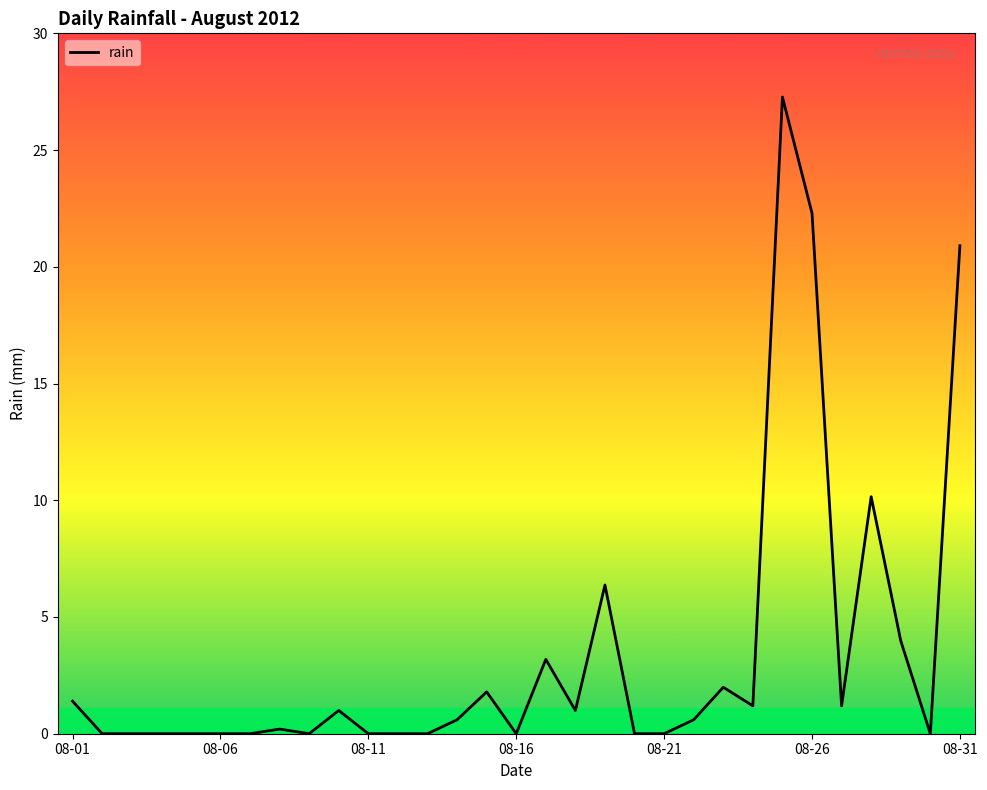

What is the difference between the maximum and minimum values?

27.4